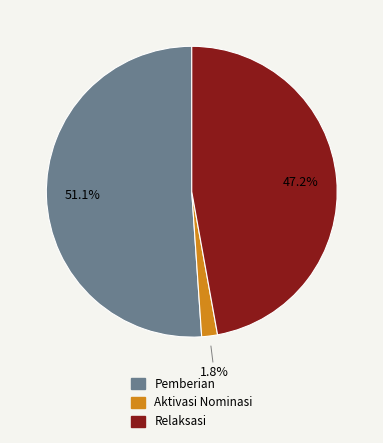

Is there a majority slice in this chart?

Yes